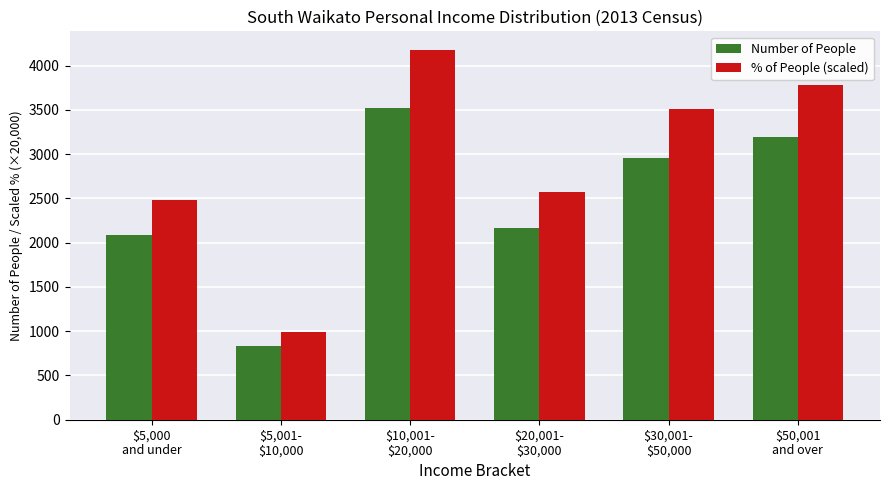

What is the label of the 1st bar from the right?

$50,001
and over